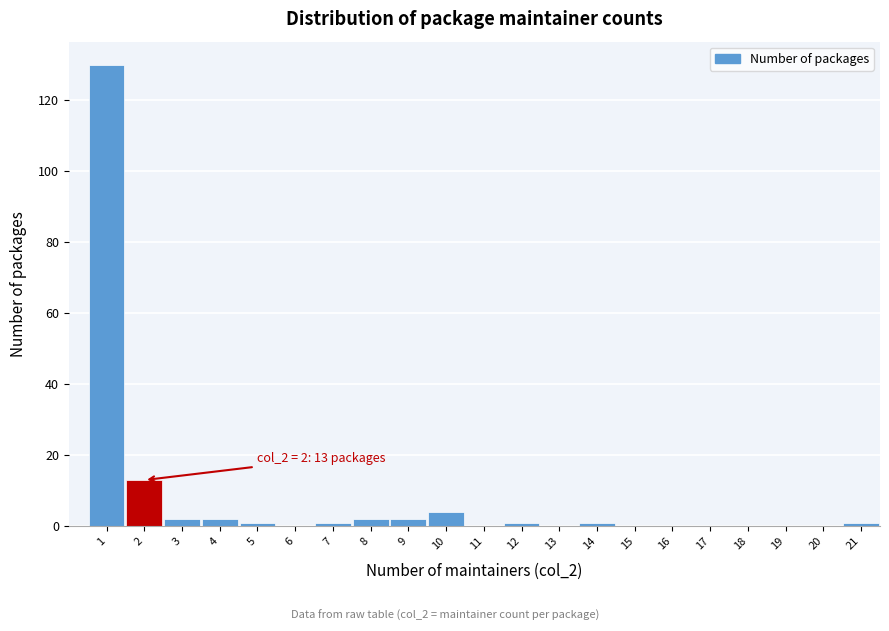

Which range on the x-axis has the tallest bar?

0.5 to 1.5